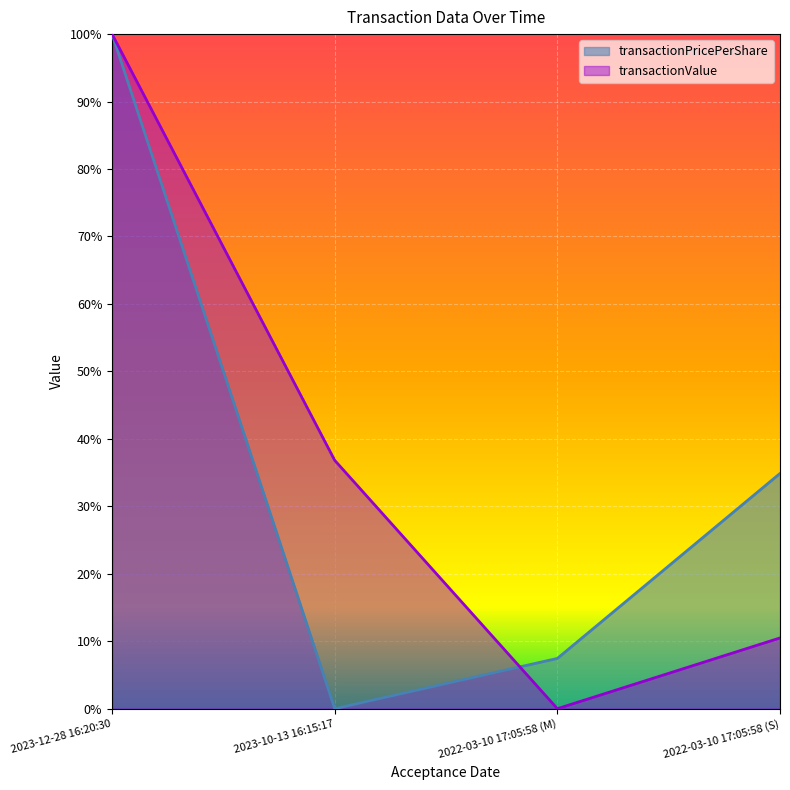

How many positive values does the transactionPricePerShare series have?

3